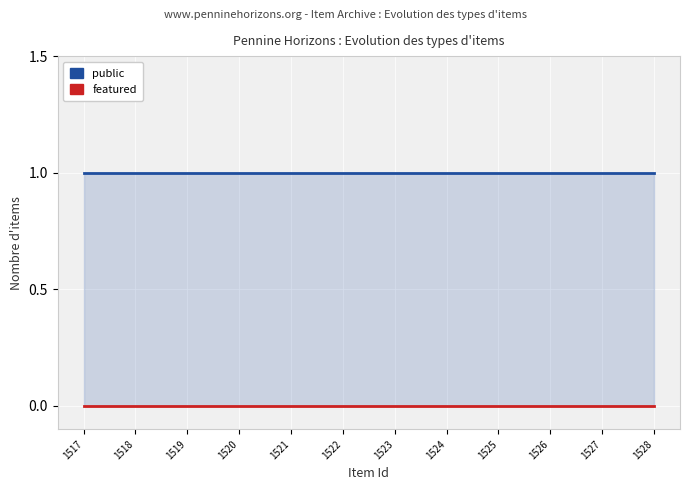

Reading right to left, what are all the values shown in this chart?

public: 1	1	1	1	1	1	1	1	1	1	1	1
featured: 0	0	0	0	0	0	0	0	0	0	0	0